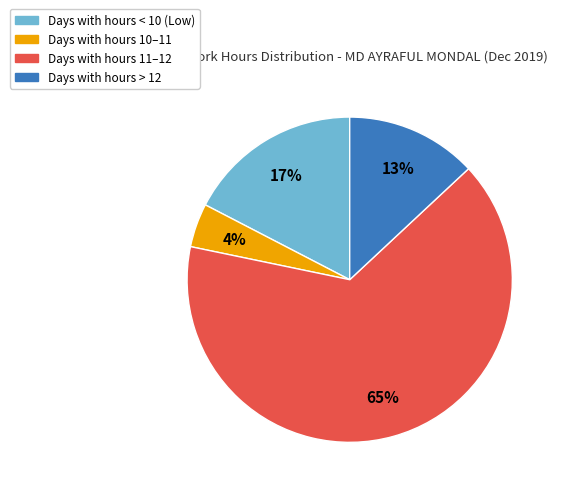

Is there a majority slice in this chart?

Yes